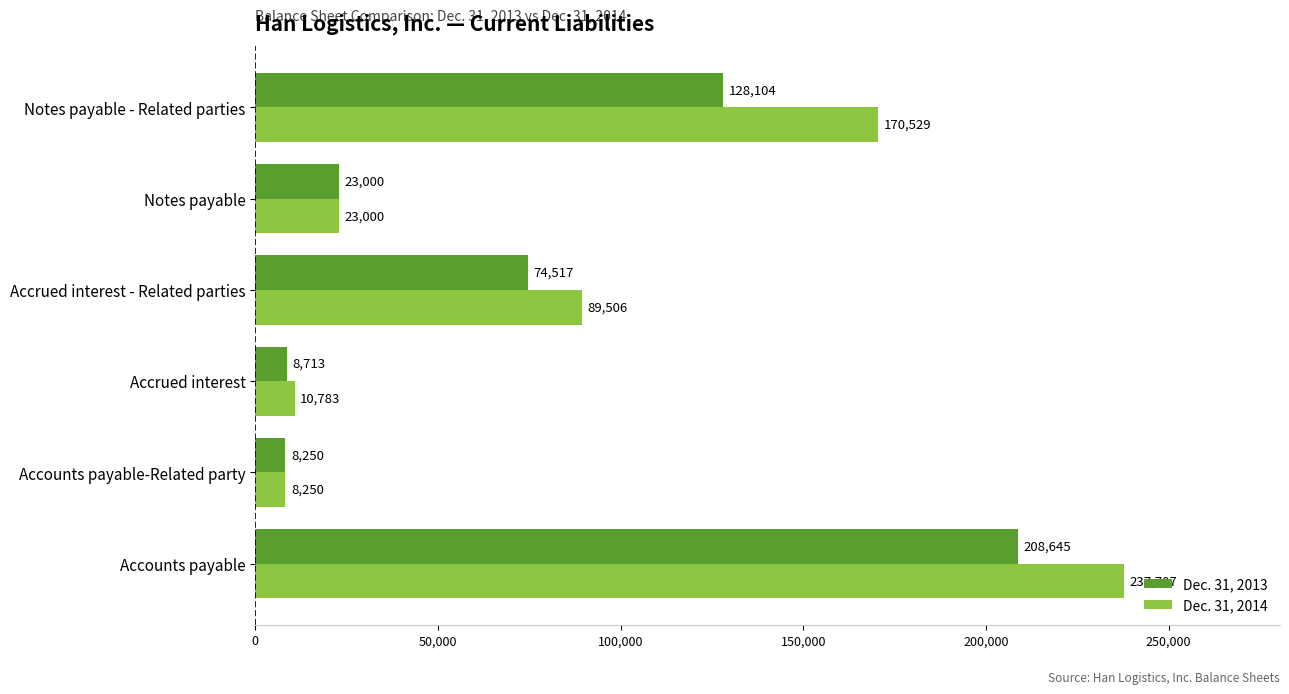

The Dec. 31, 2013 series shows 8713 at Accrued interest. True or false?

True